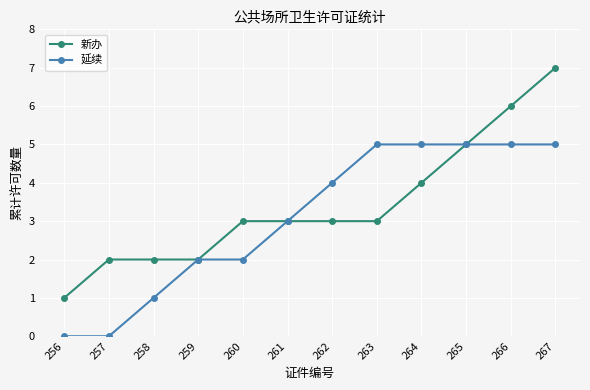

Reading left to right, what are all the values shown in this chart?

新办: 256=1	257=2	258=2	259=2	260=3	261=3	262=3	263=3	264=4	265=5	266=6	267=7
延续: 256=0	257=0	258=1	259=2	260=2	261=3	262=4	263=5	264=5	265=5	266=5	267=5